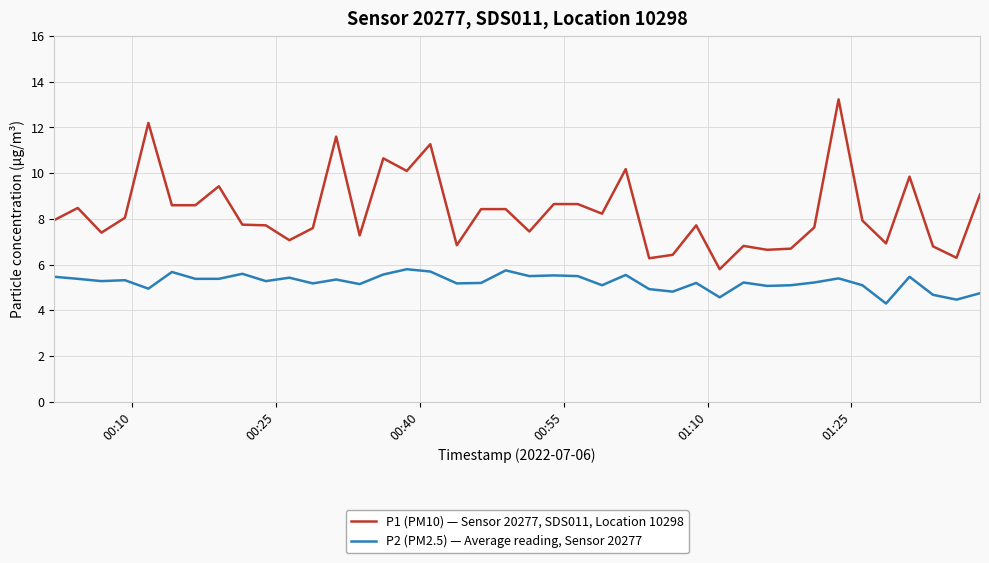

What is the maximum value for P2 (PM2.5) — Average reading, Sensor 20277?

5.8